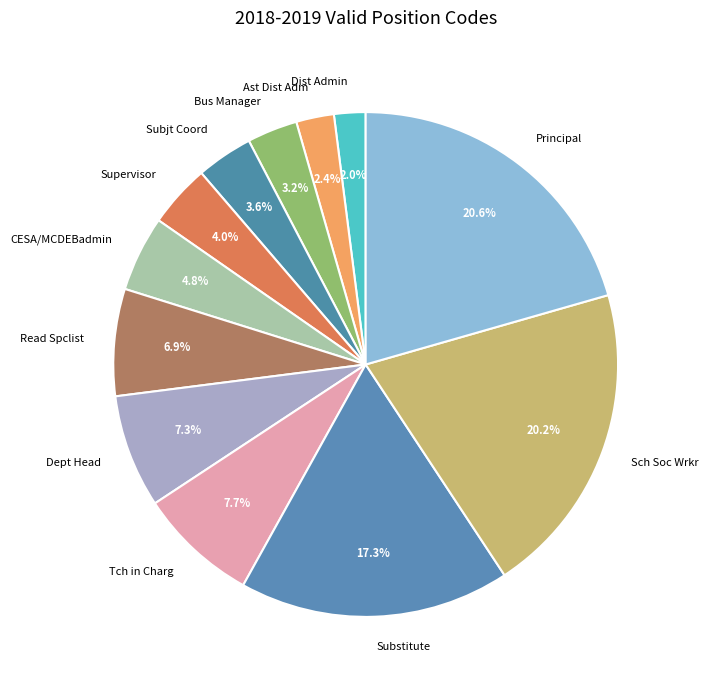

To the nearest percent, what is the difference between the Ast Dist Adm and Dept Head slice percentages?

5%